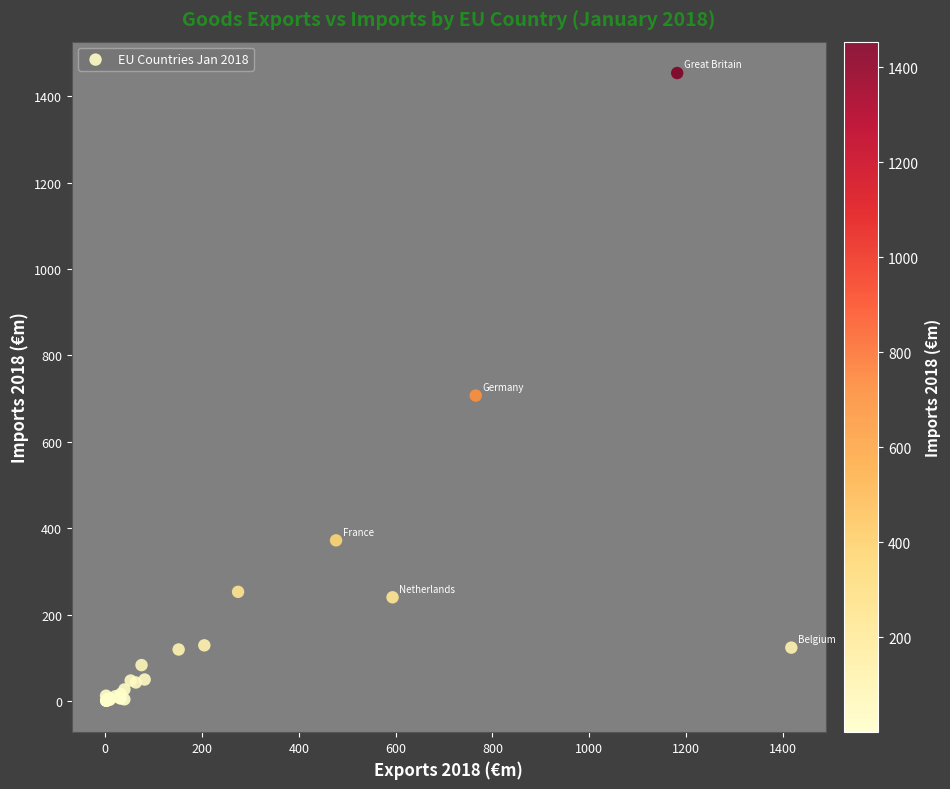

What Y value in the scatter plot is closest to 727?

707.2